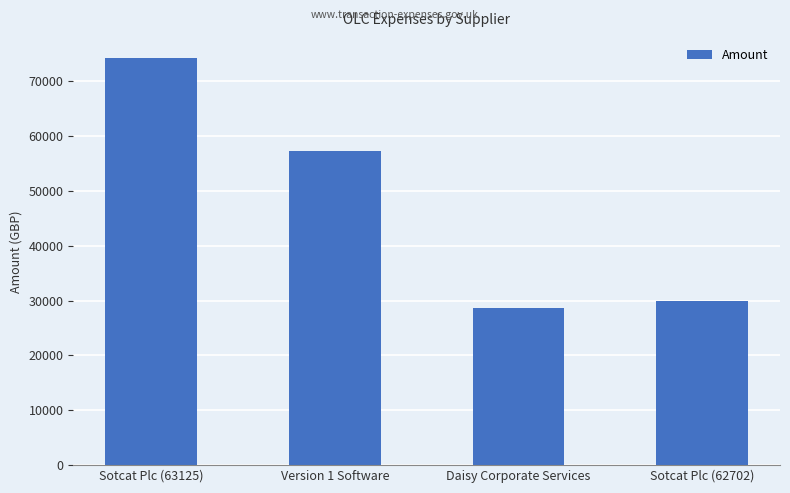

Reading right to left, extract all data points from this chart.

Sotcat Plc (62702)=30025.5	Daisy Corporate Services=28708.3	Version 1 Software=57305.8	Sotcat Plc (63125)=74221.4